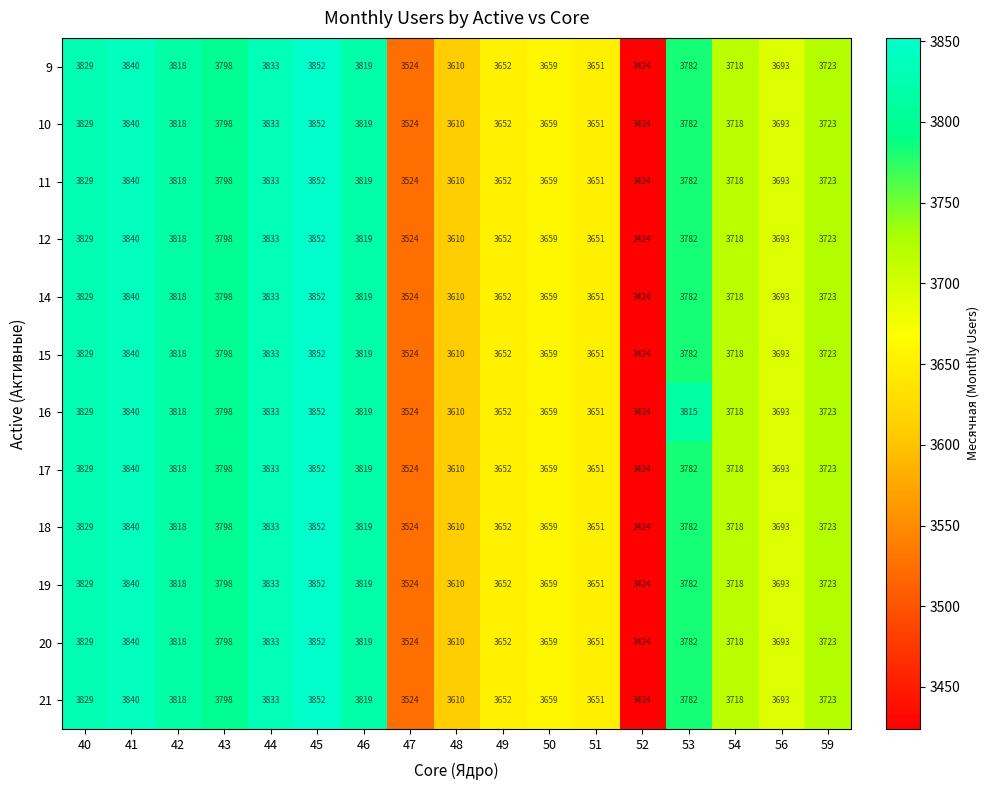

Read the 15 value at 49, to the nearest 50.

3650